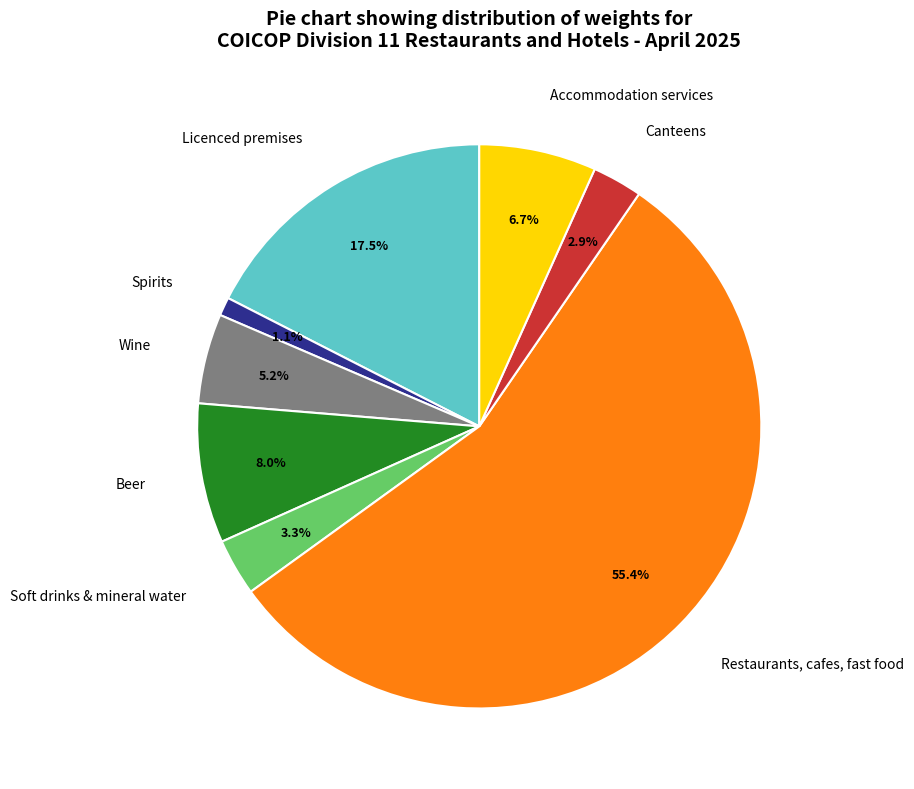

Which category has the smallest portion of the pie?

Spirits